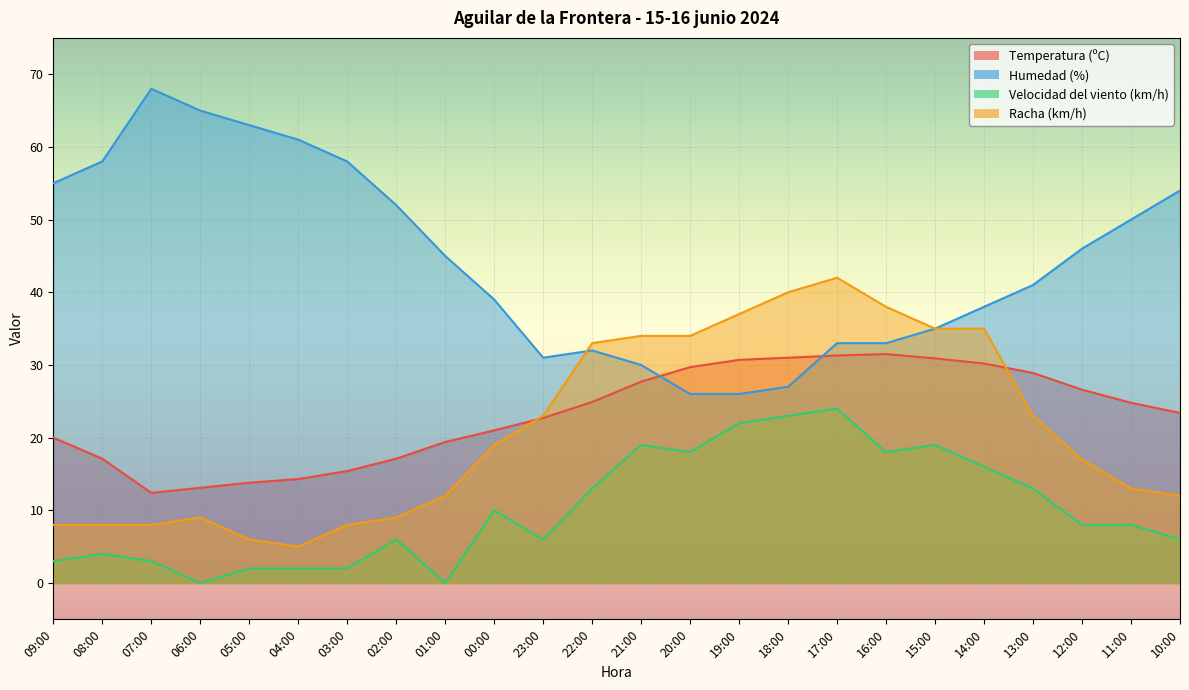

What is the average value of the Velocidad del viento (km/h) series?

10.2